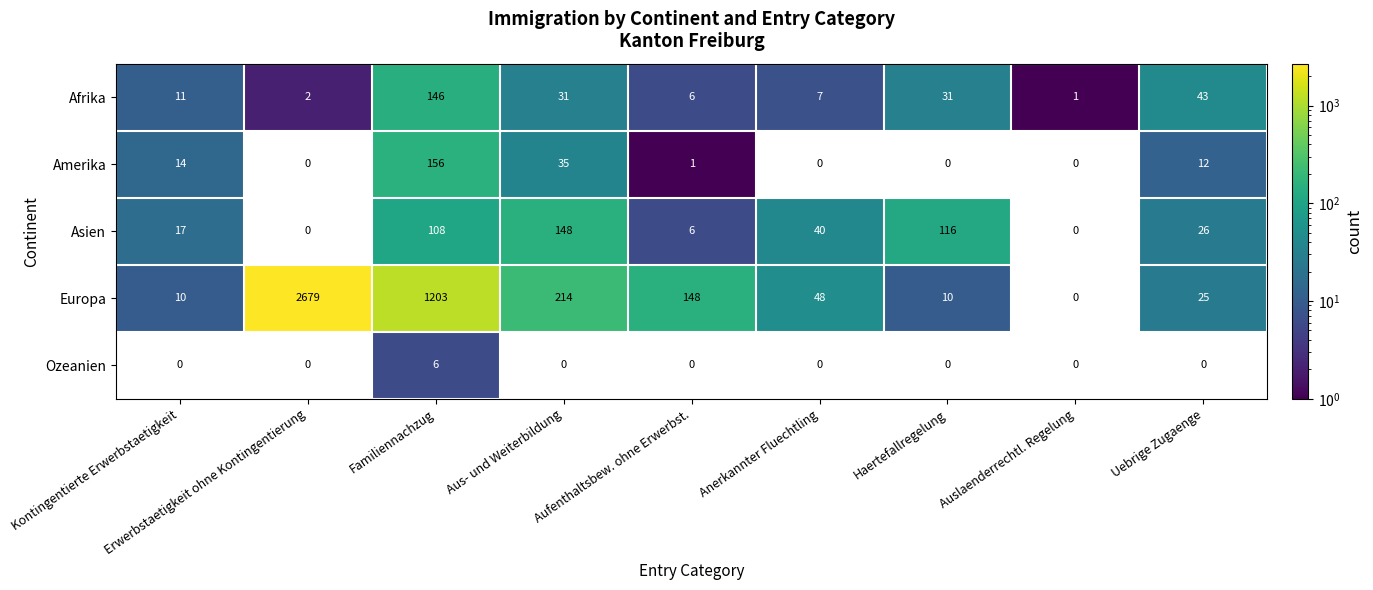

List the series in order of their peak value, highest first.

Europa, Amerika, Asien, Afrika, Ozeanien